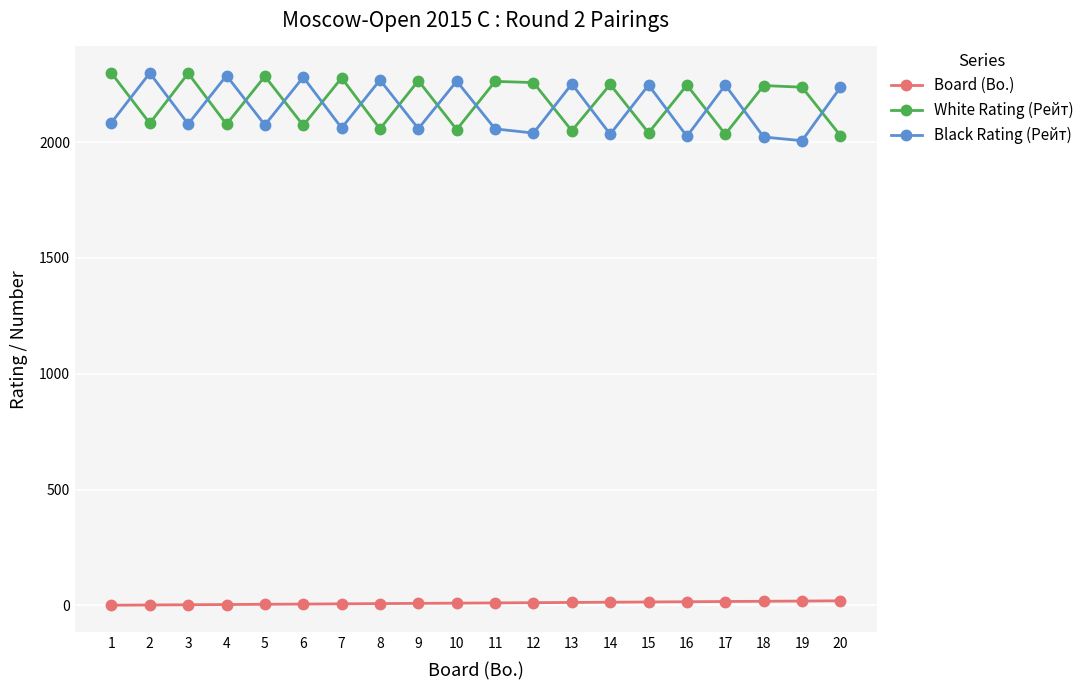

The Board (Bo.) series shows 14 at 14. True or false?

True